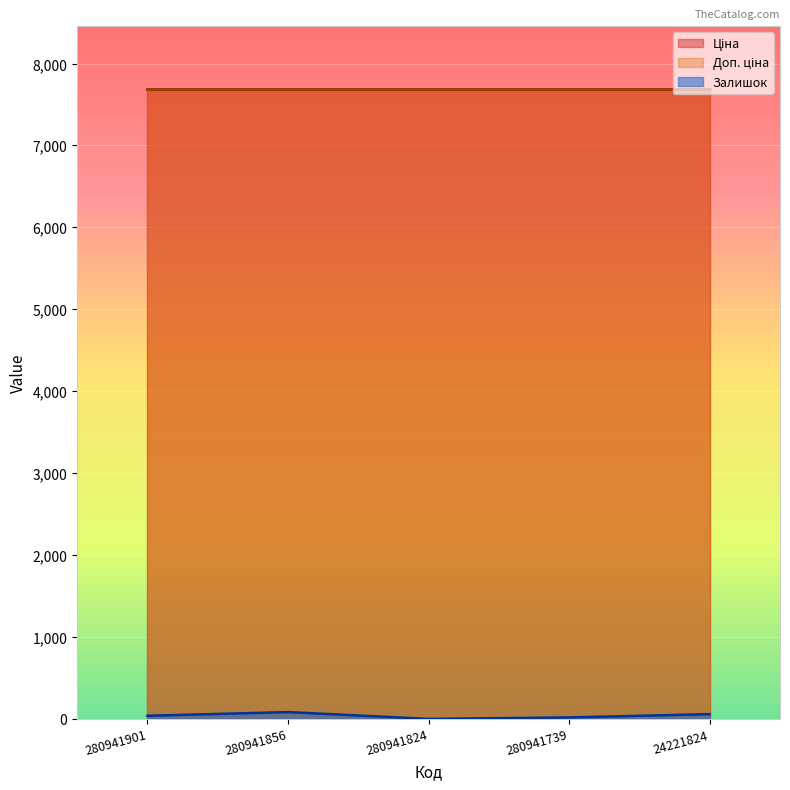

What is the approximate value of Доп. ціна at 280941856?

7688.0